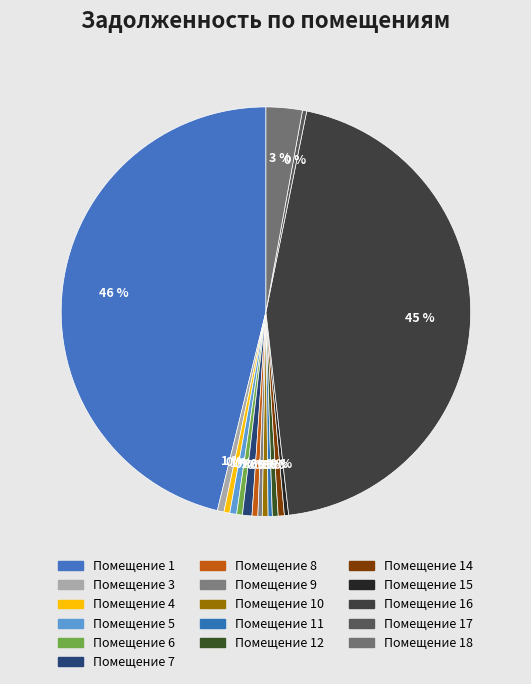

How many slices are in this pie chart?

16